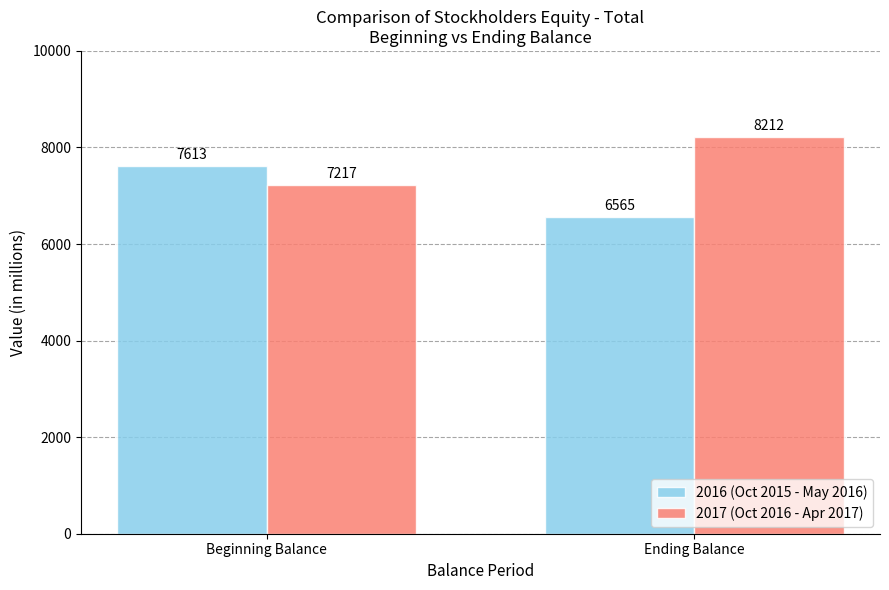

Reading left to right, list all the values displayed in this chart.

2016 (Oct 2015 - May 2016): Beginning Balance=7613	Ending Balance=6565
2017 (Oct 2016 - Apr 2017): Beginning Balance=7217	Ending Balance=8212